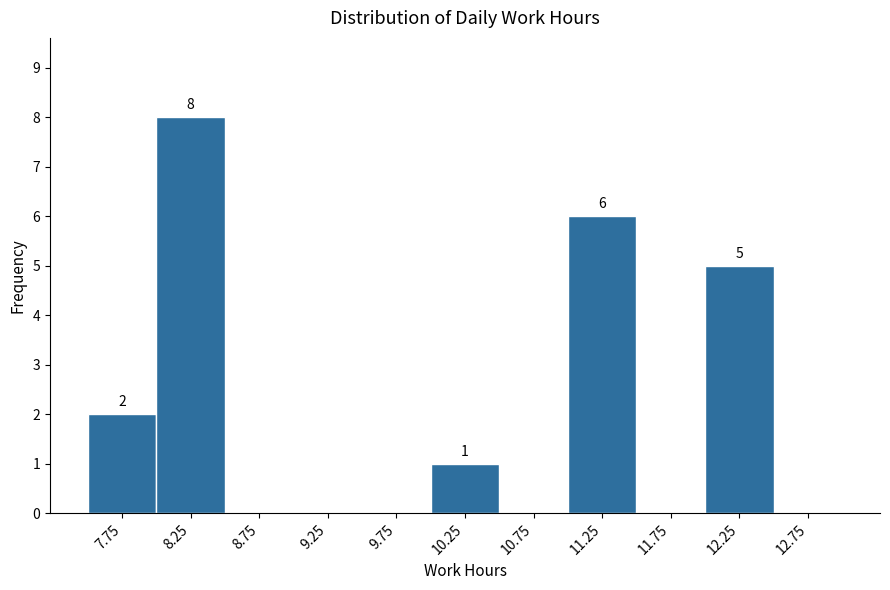

Over which range of the x-axis is the bar tallest?

8.0 to 8.5